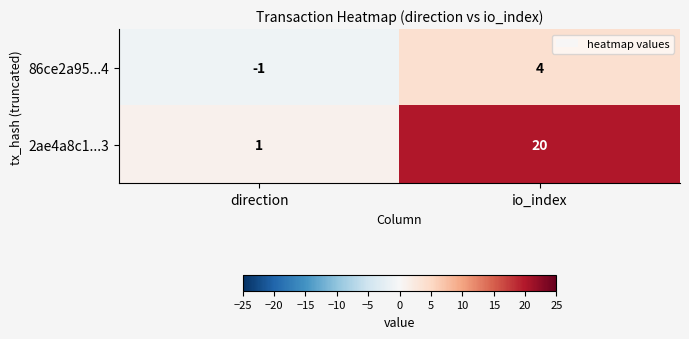

Which series has the largest range (max minus min)?

2ae4a8c1...3